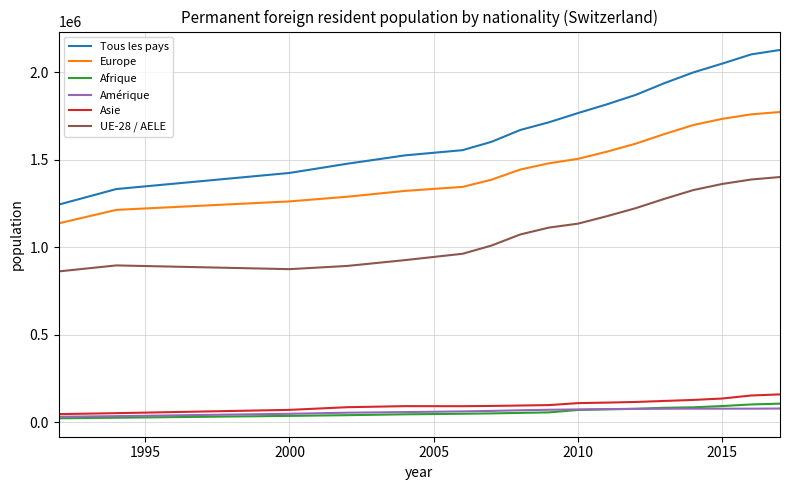

True or false: UE-28 / AELE and Europe intersect in this chart.

False